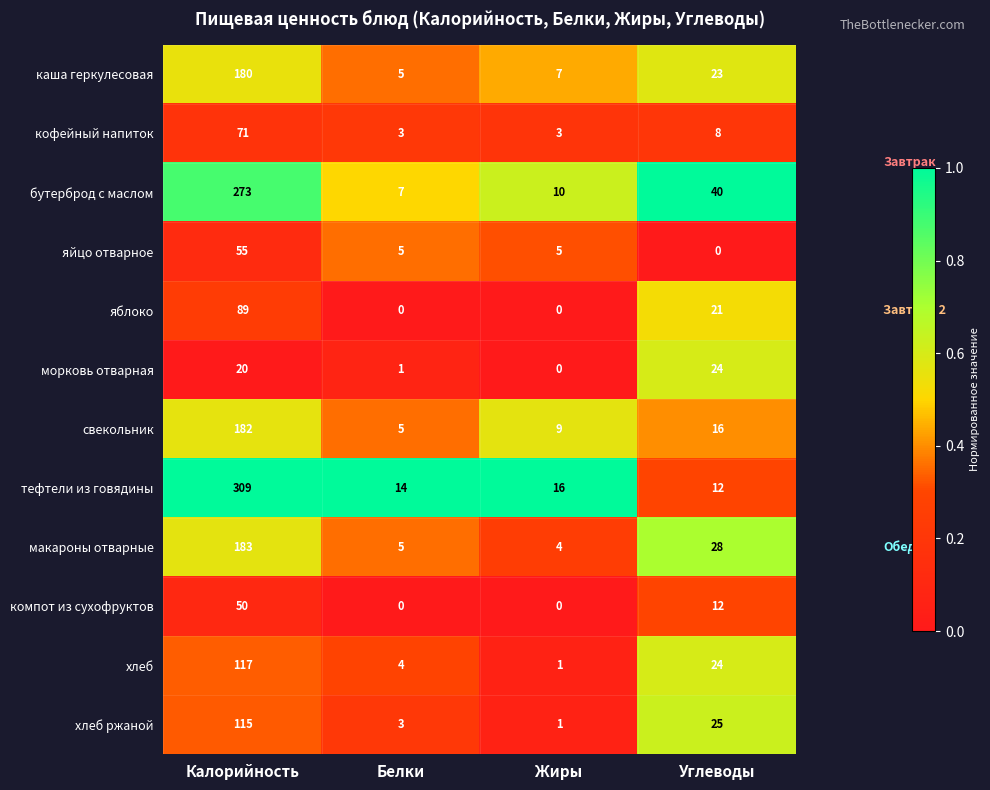

Rank the categories by бутерброд с маслом value from lowest to highest.

Белки, Жиры, Углеводы, Калорийность